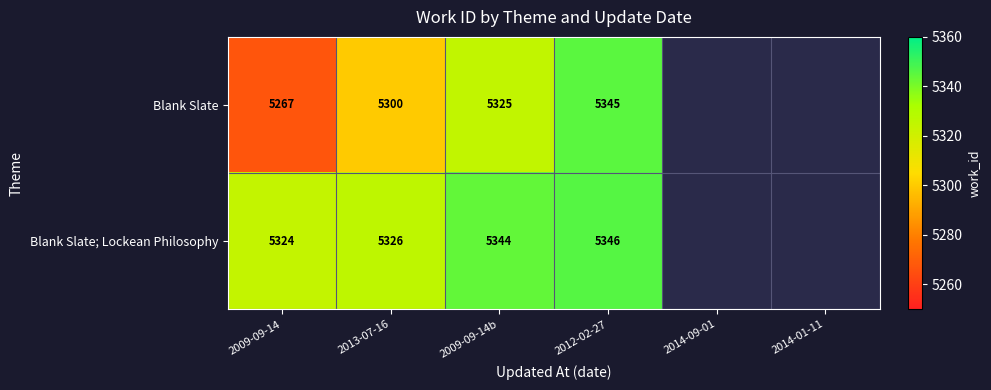

At how many categories does at least one series exceed 5333?

2